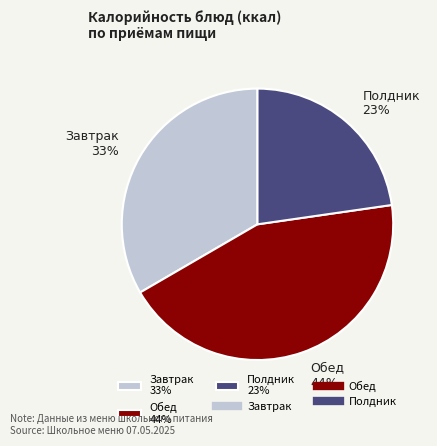

Rank the categories by value from highest to lowest.

Обед 44%, Завтрак 33%, Полдник 23%